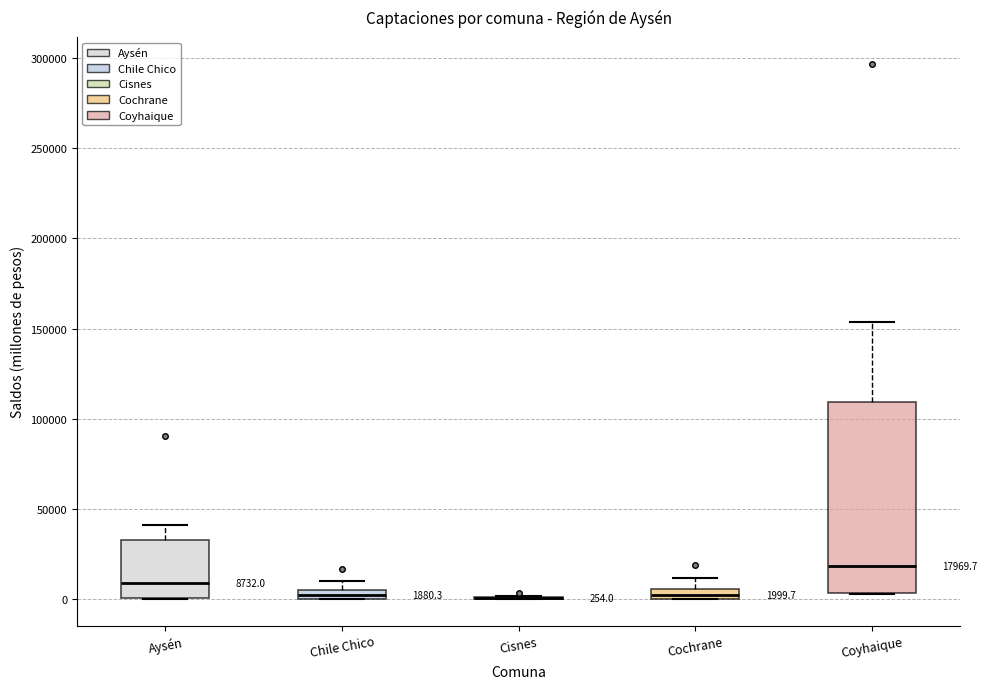

Which box is the tallest, from its lower edge to its upper edge?

Coyhaique